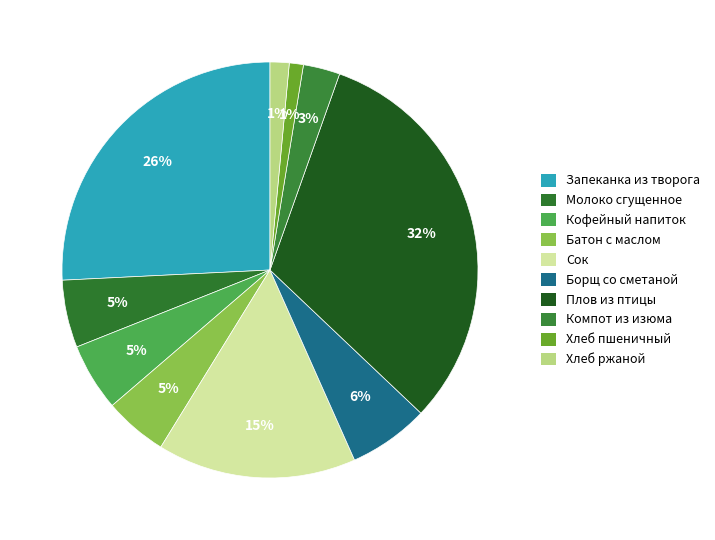

Count the number of slices in the pie.

10